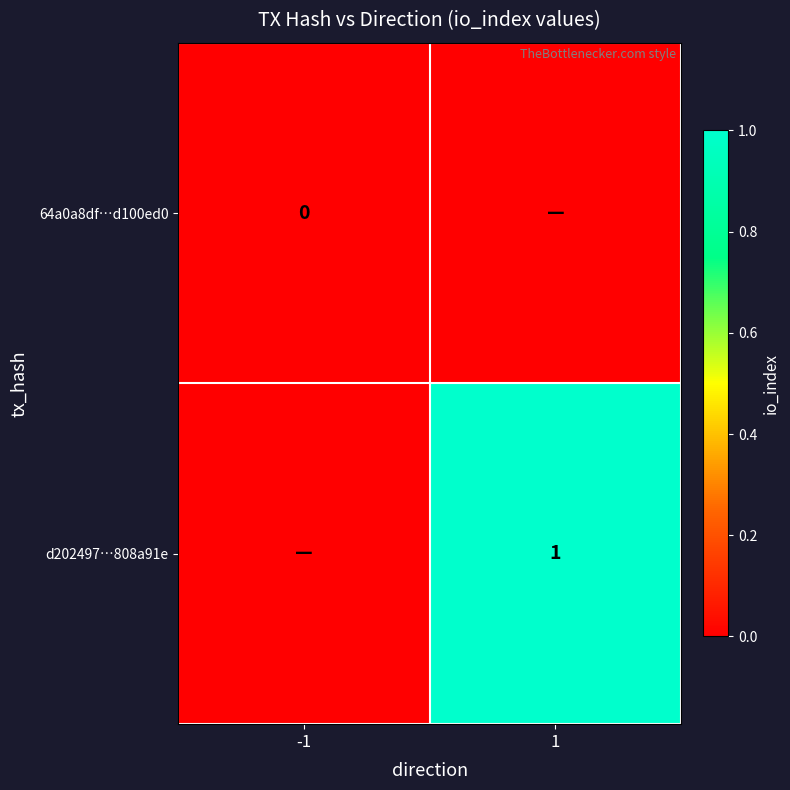

Which has a higher value, 1 or -1?

1